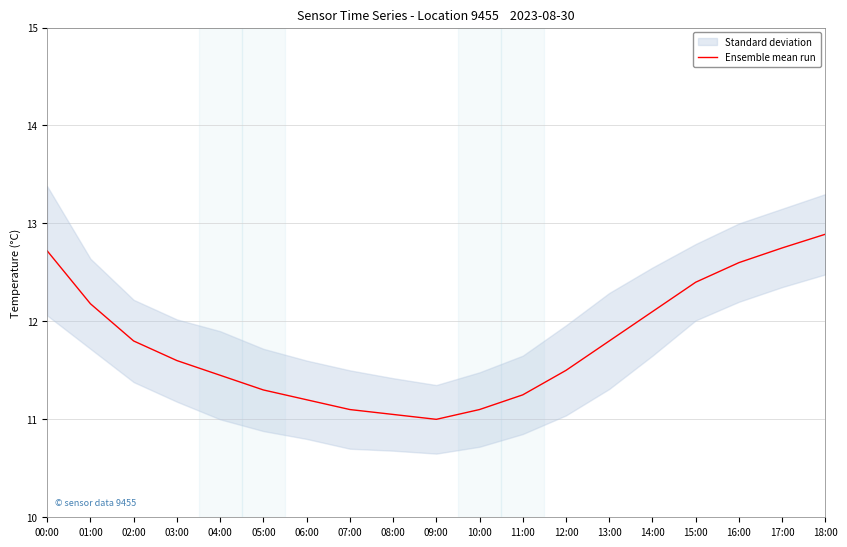

What is the change in value from 03:00 to 08:00?

-0.5